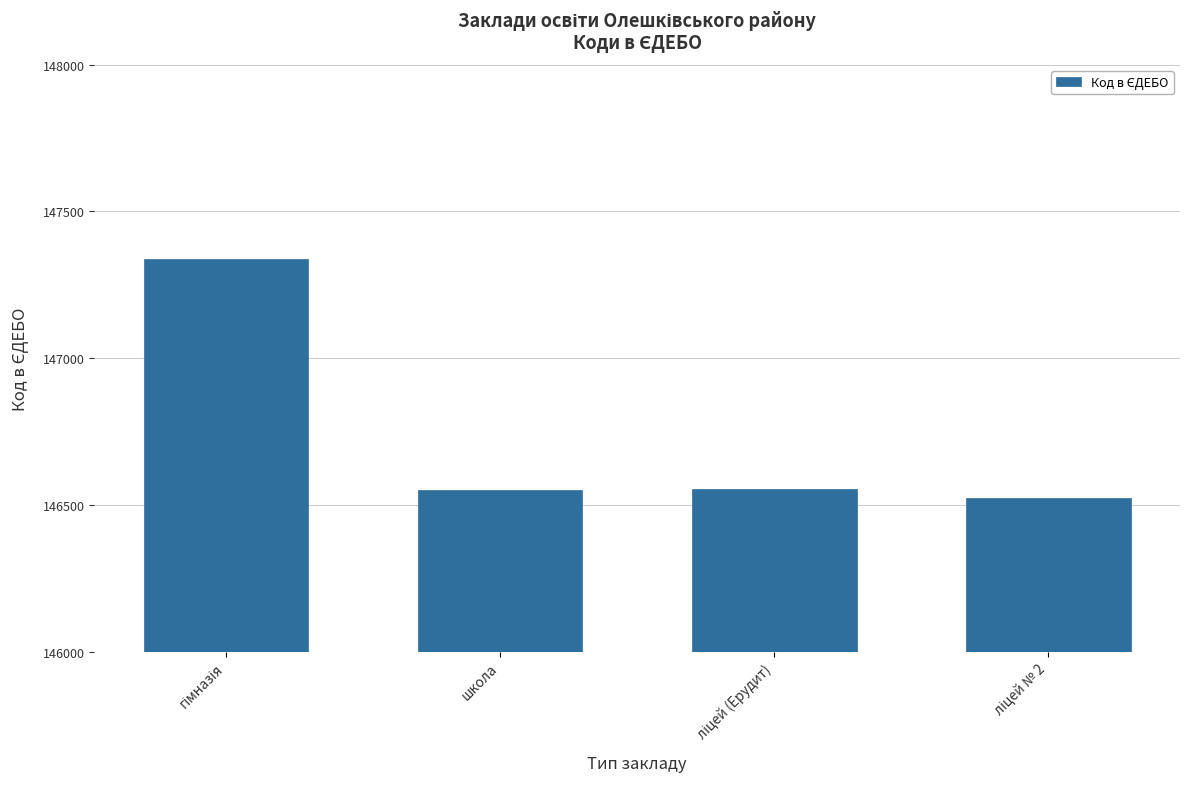

What is the maximum value shown in the chart?

147339